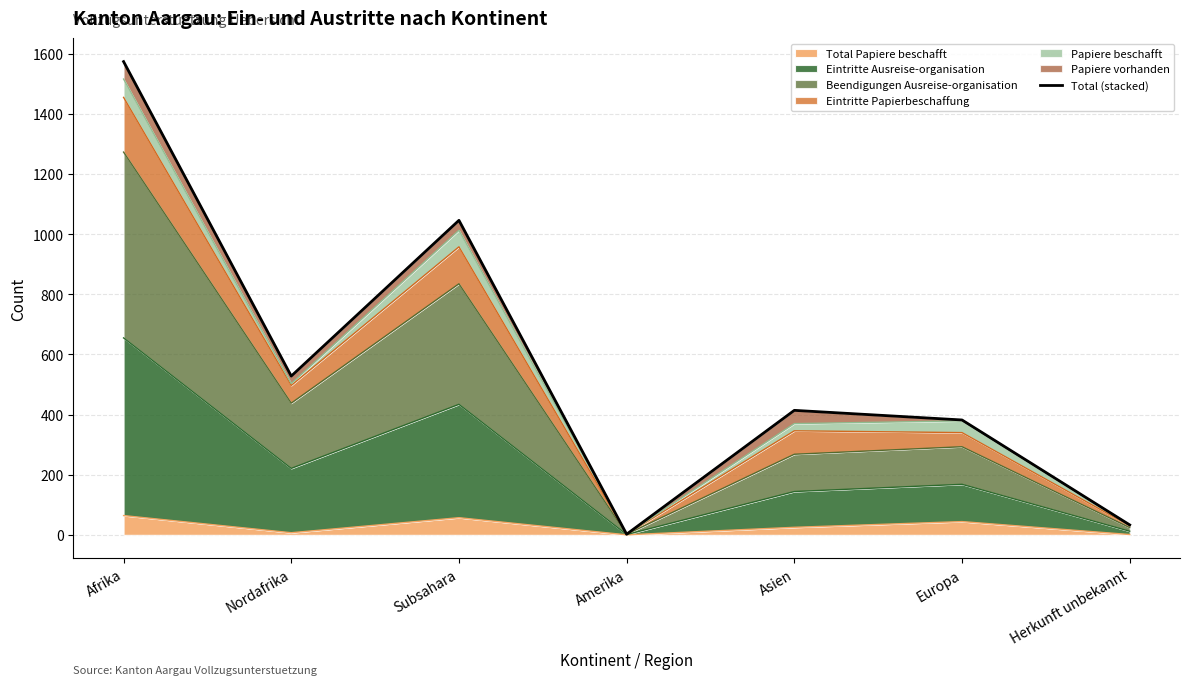

How many data points does each series have?

7